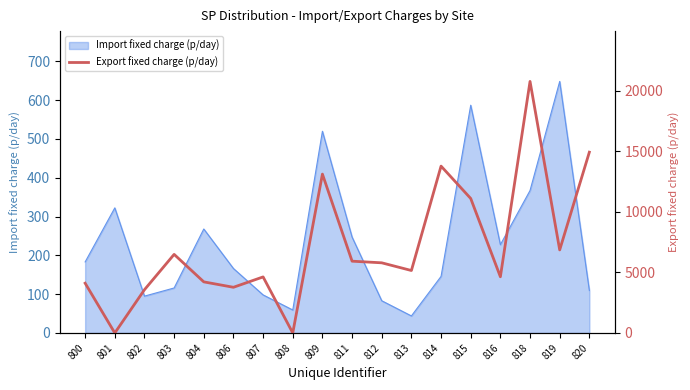

How many values exceed 5795?

9